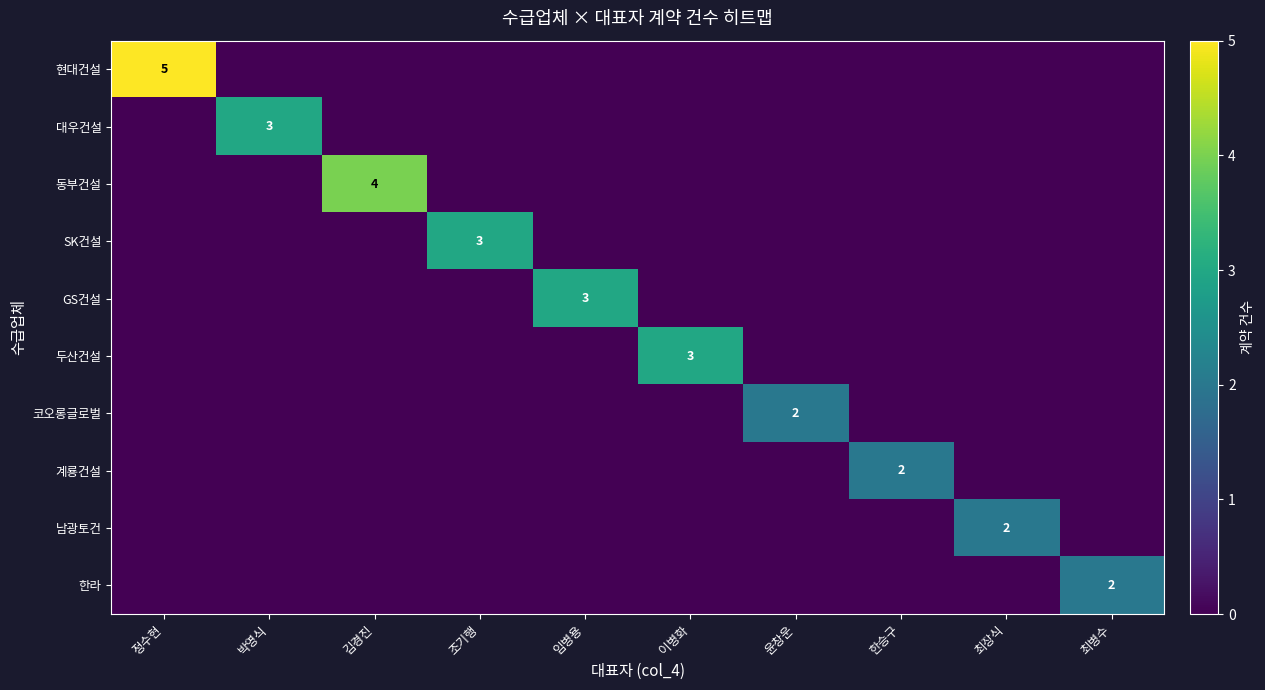

Which category has the highest value across all series?

정수현